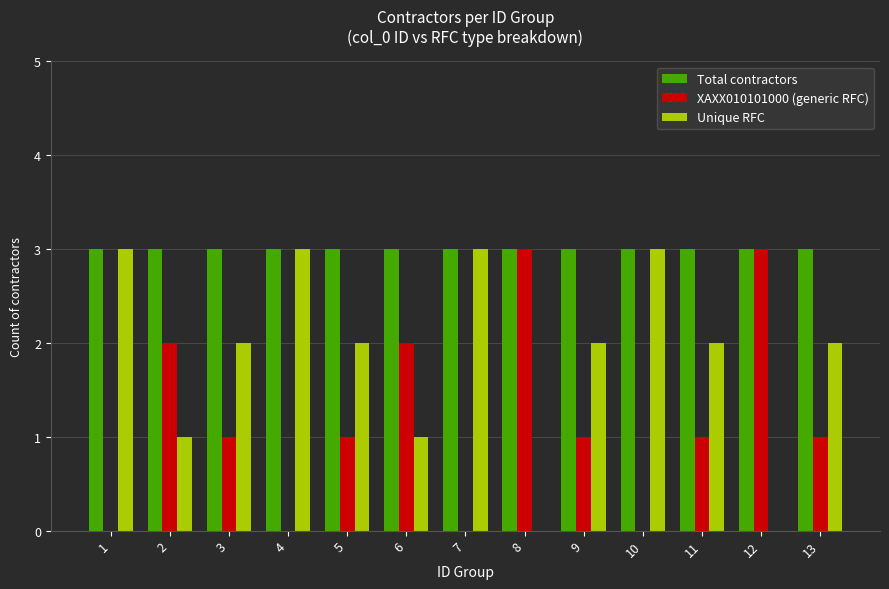

Reading right to left, list all the values displayed in this chart.

Total contractors: 13=3	12=3	11=3	10=3	9=3	8=3	7=3	6=3	5=3	4=3	3=3	2=3	1=3
XAXX010101000 (generic RFC): 13=1	12=3	11=1	10=0	9=1	8=3	7=0	6=2	5=1	4=0	3=1	2=2	1=0
Unique RFC: 13=2	12=0	11=2	10=3	9=2	8=0	7=3	6=1	5=2	4=3	3=2	2=1	1=3